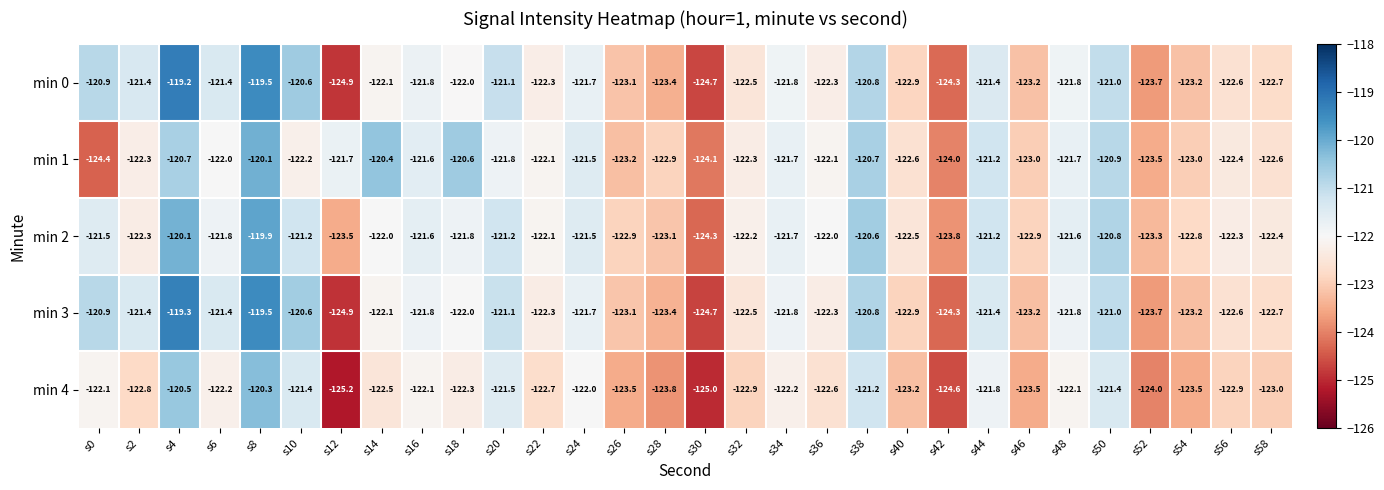

Which label corresponds to the smallest value in the chart?

s12